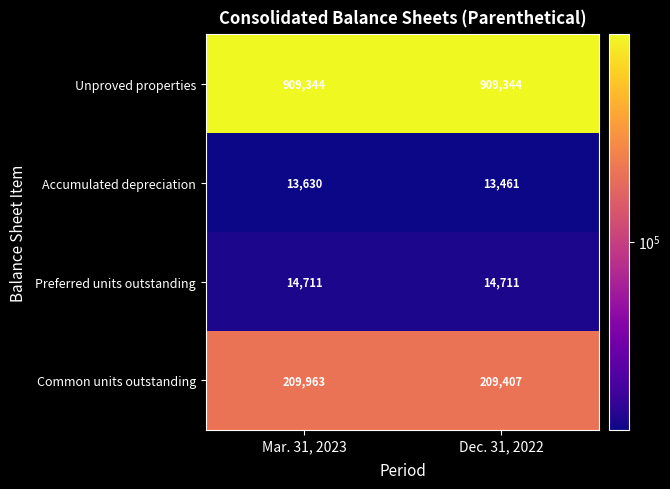

What is the smallest value displayed?

13461